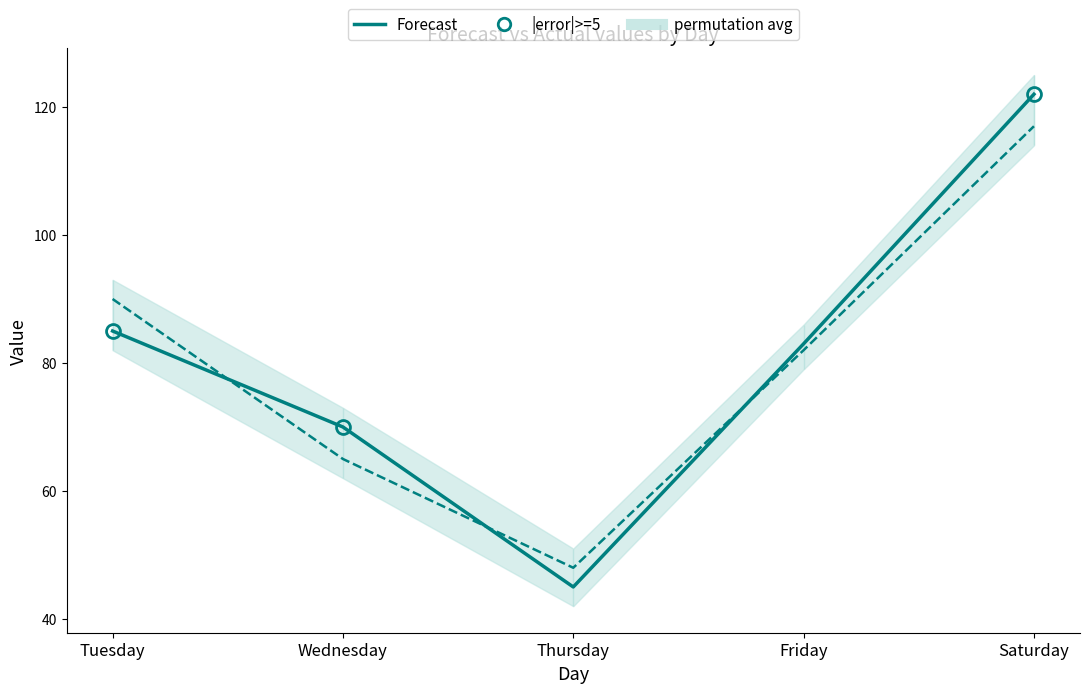

List the series in order of their overall mean, lowest first.

Actual, Forecast